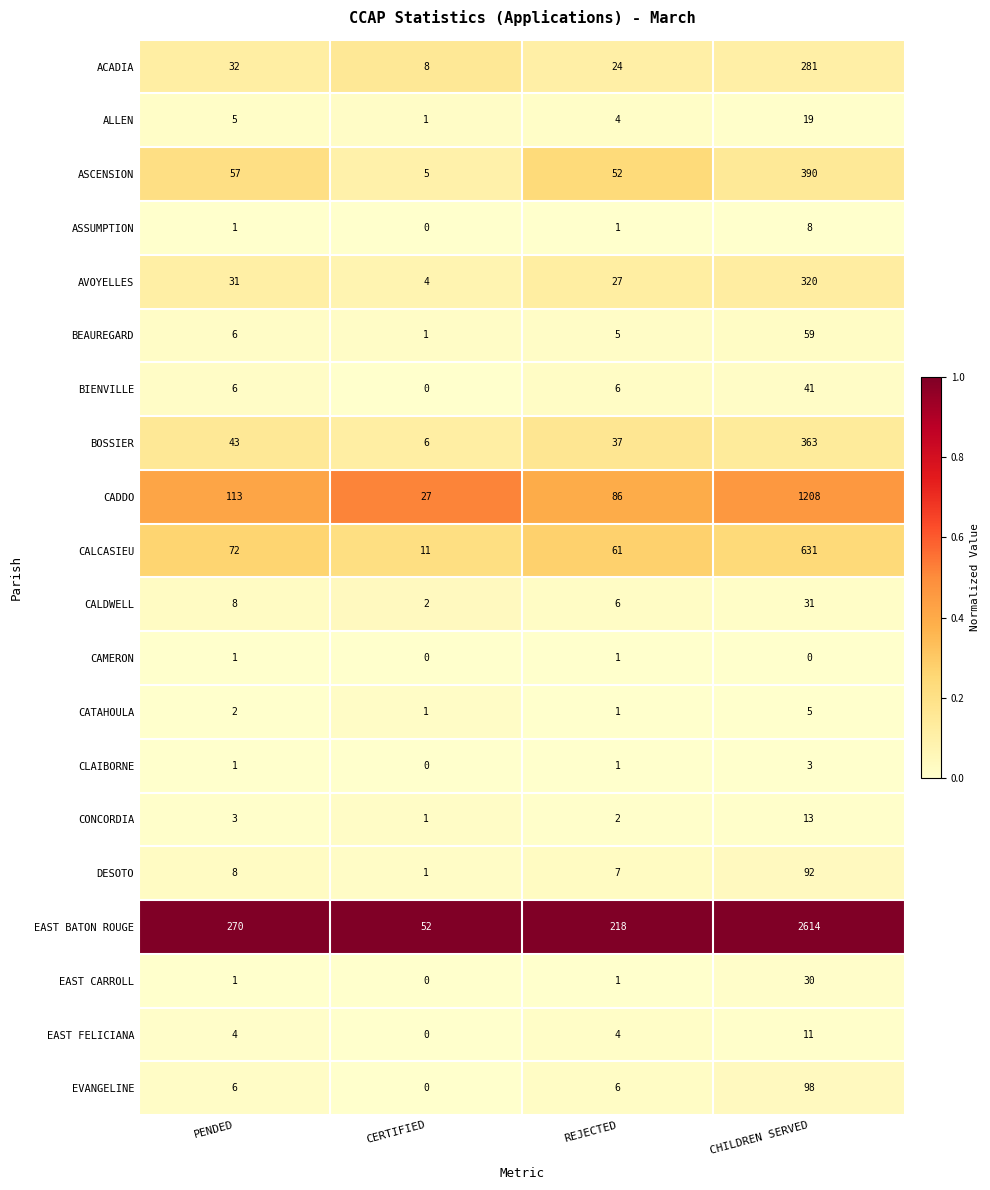

Which series has the largest range (max minus min)?

EAST BATON ROUGE